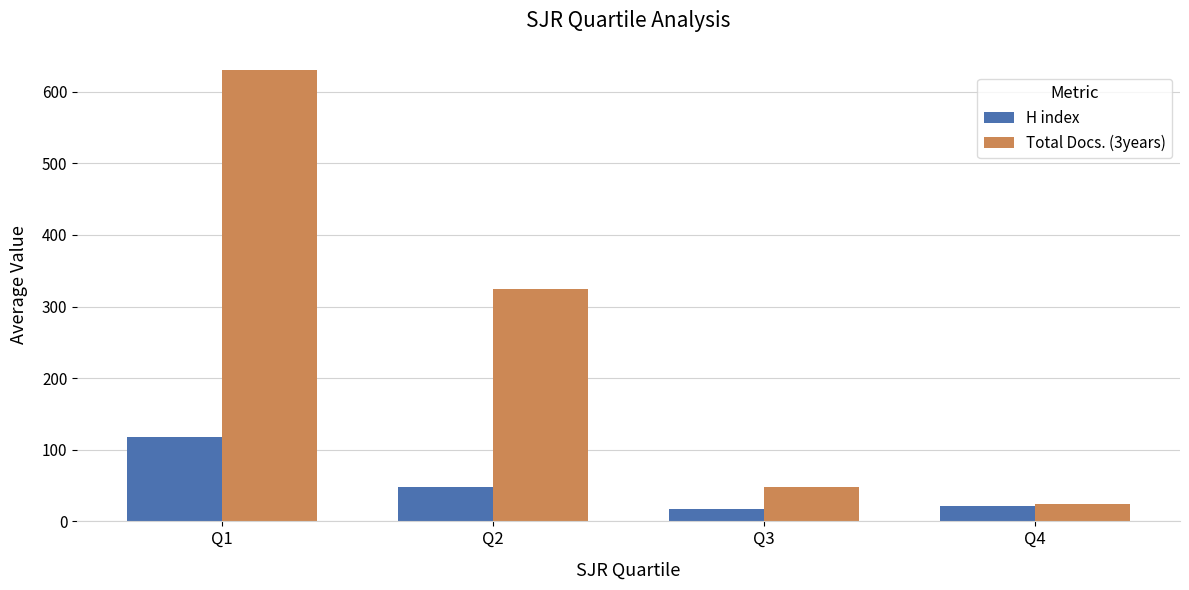

Where is H index nearest to the value 67?

Q2